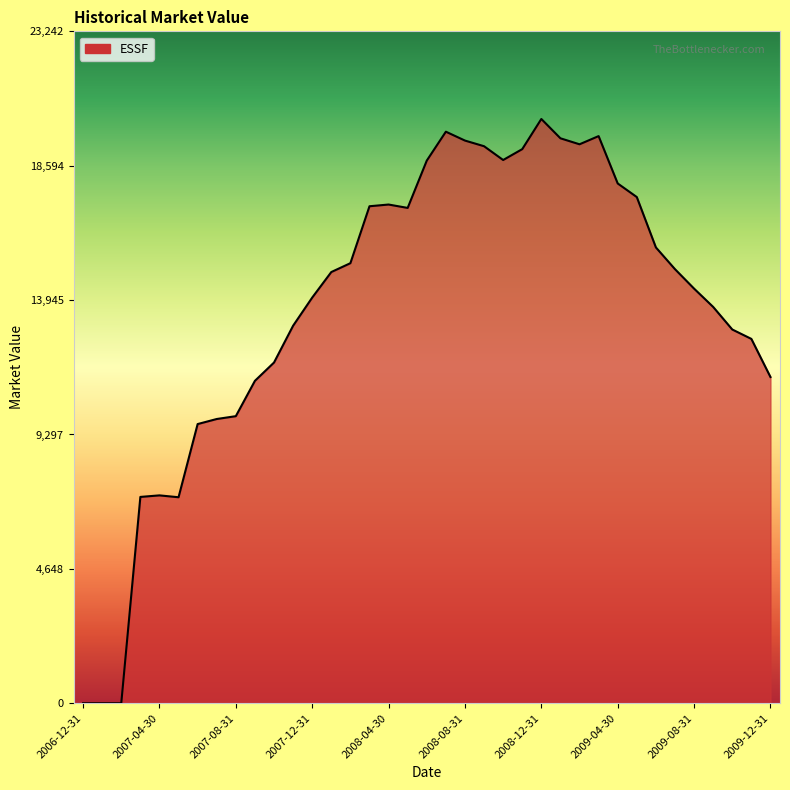

What is the greatest value displayed?

20210.7